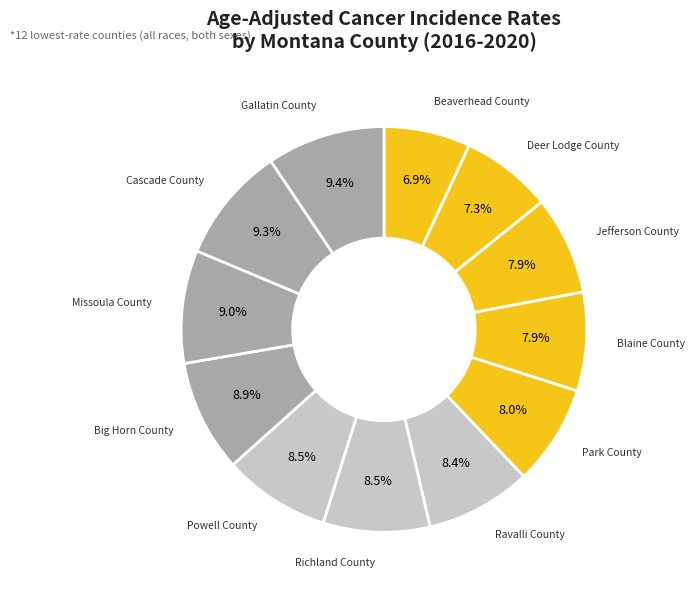

Count the number of slices in the pie.

12